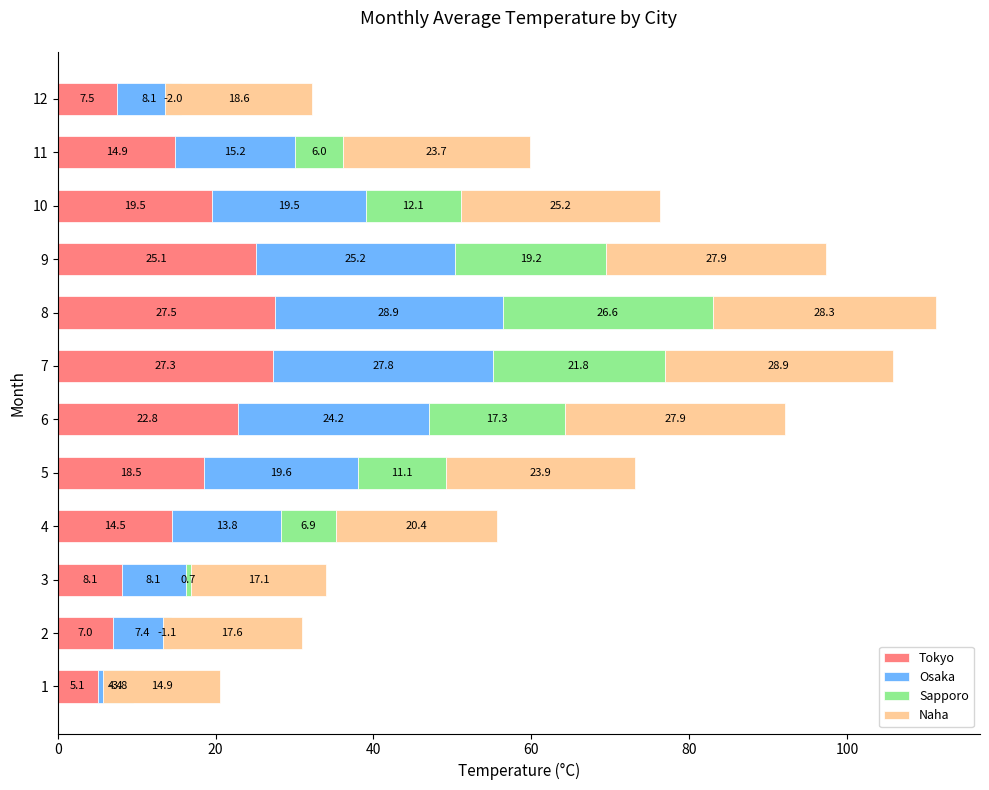

What is the highest value of the Tokyo series?

27.5